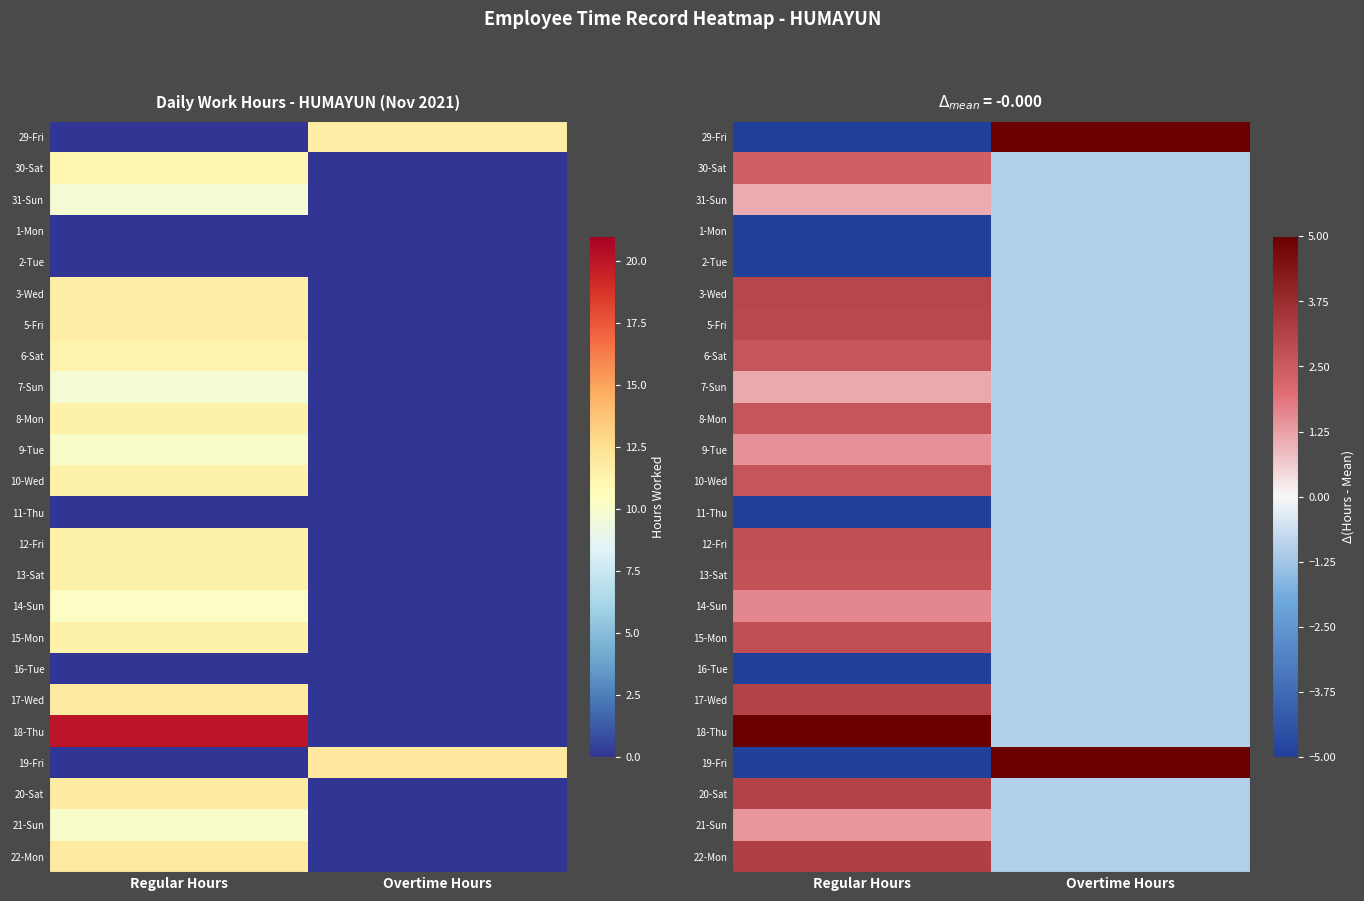

The 14-Sun series shows -1.0 at Overtime Hours. True or false?

True